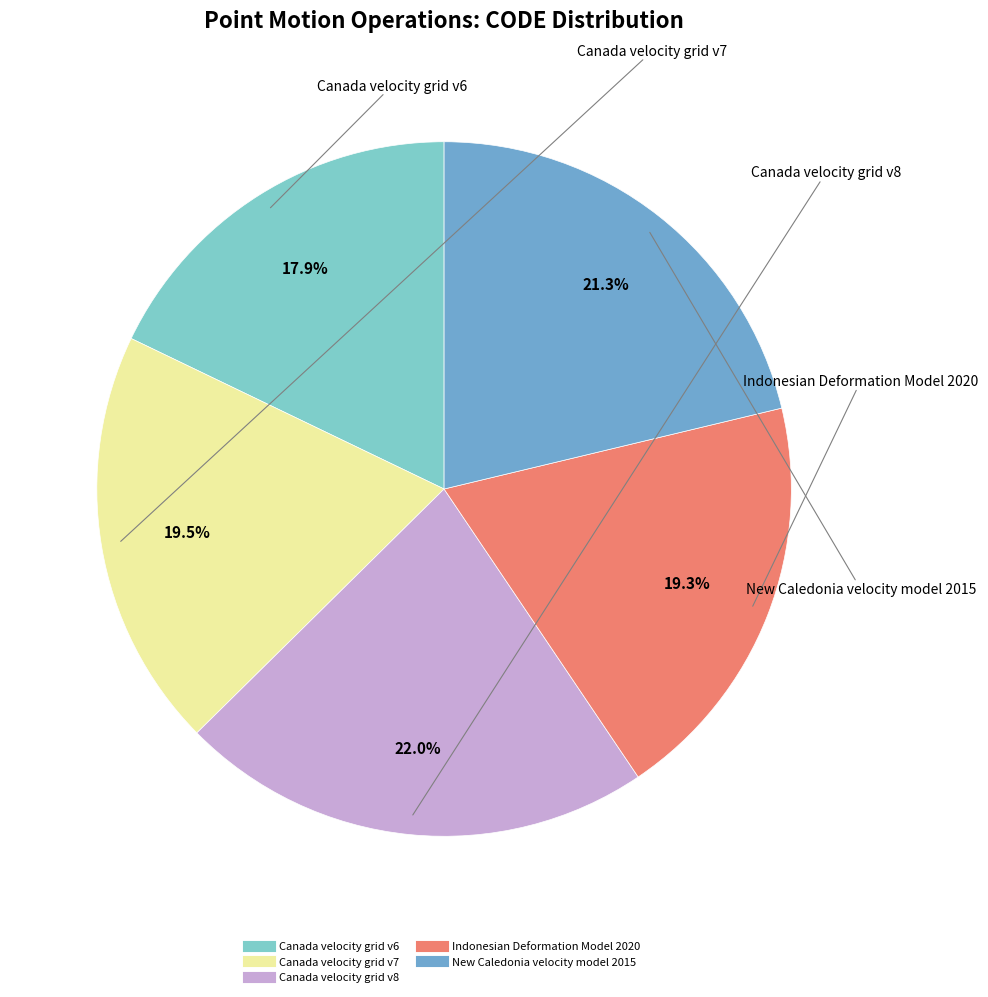

To the nearest percent, what portion does Indonesian Deformation Model 2020 represent?

19%